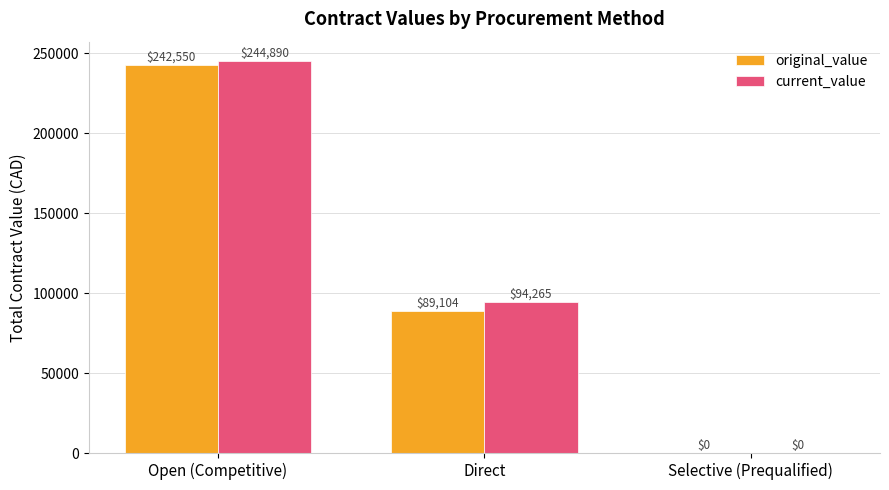

True or false: current_value has a value of 244889.6 at Open (Competitive).

True